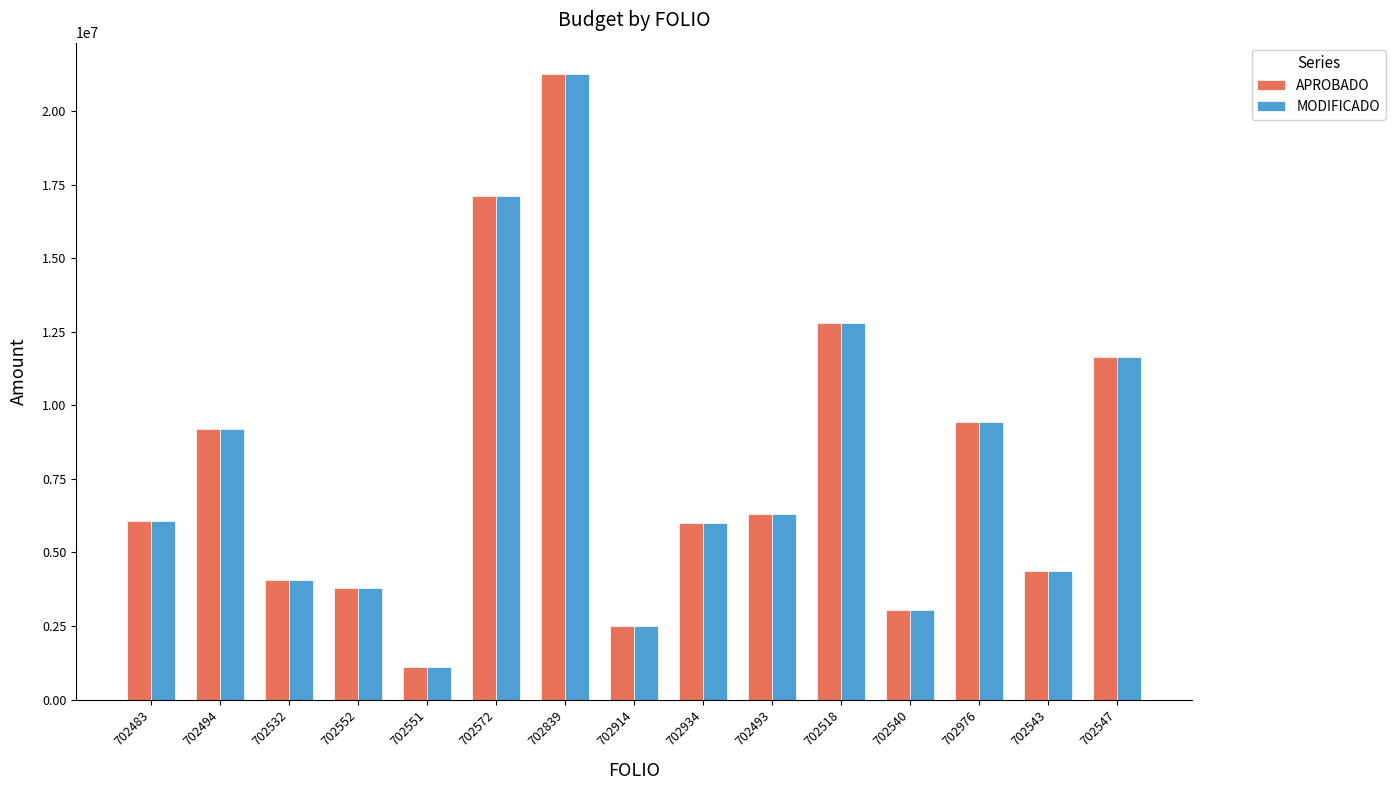

The APROBADO series shows 9187812 at 702494. True or false?

True